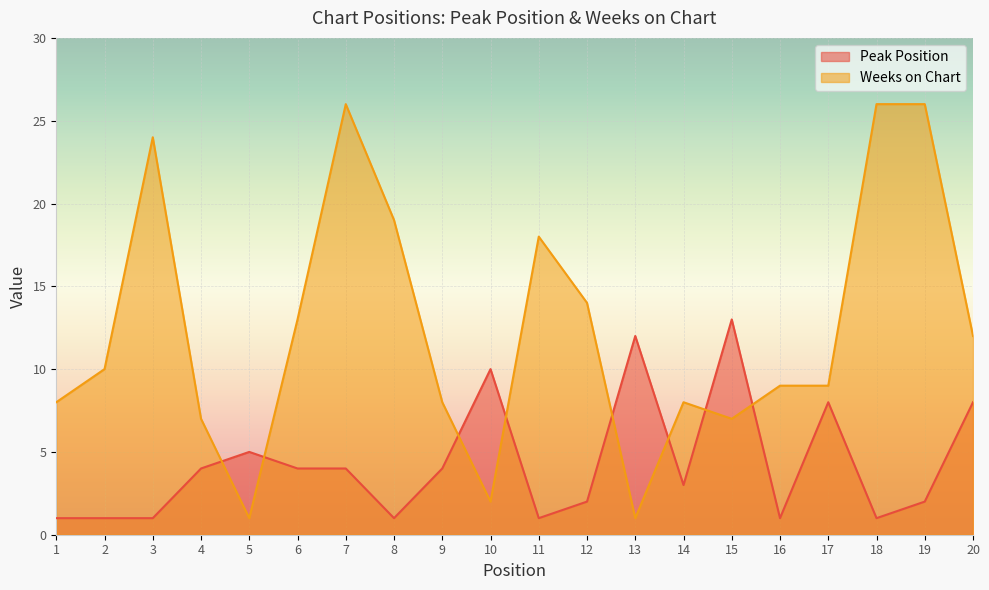

The Weeks on Chart series shows 7 at 4. True or false?

True